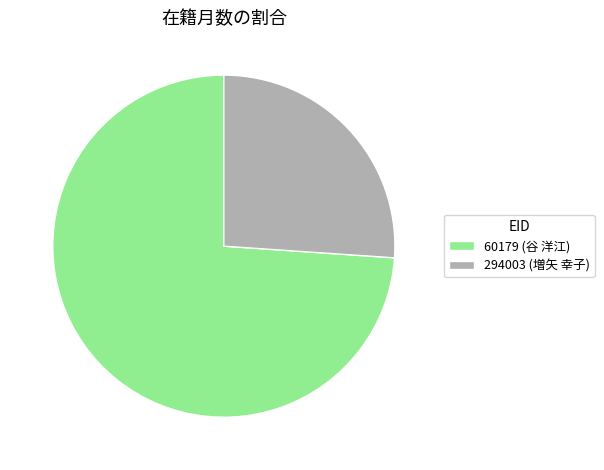

Is the sum of 60179 and 294003 greater than half?

Yes